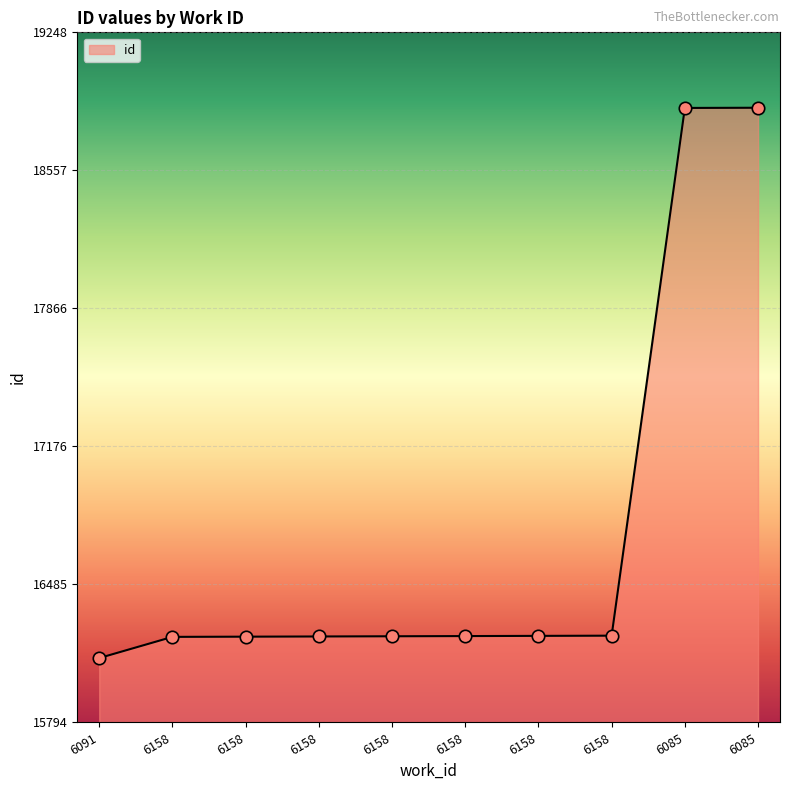

Which has a higher value, 6085 or 6158?

6085